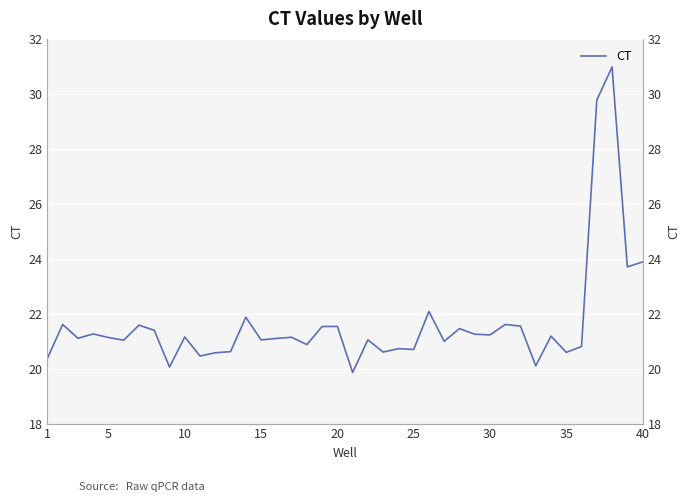

What is the value of the 14th point from the left?

21.9